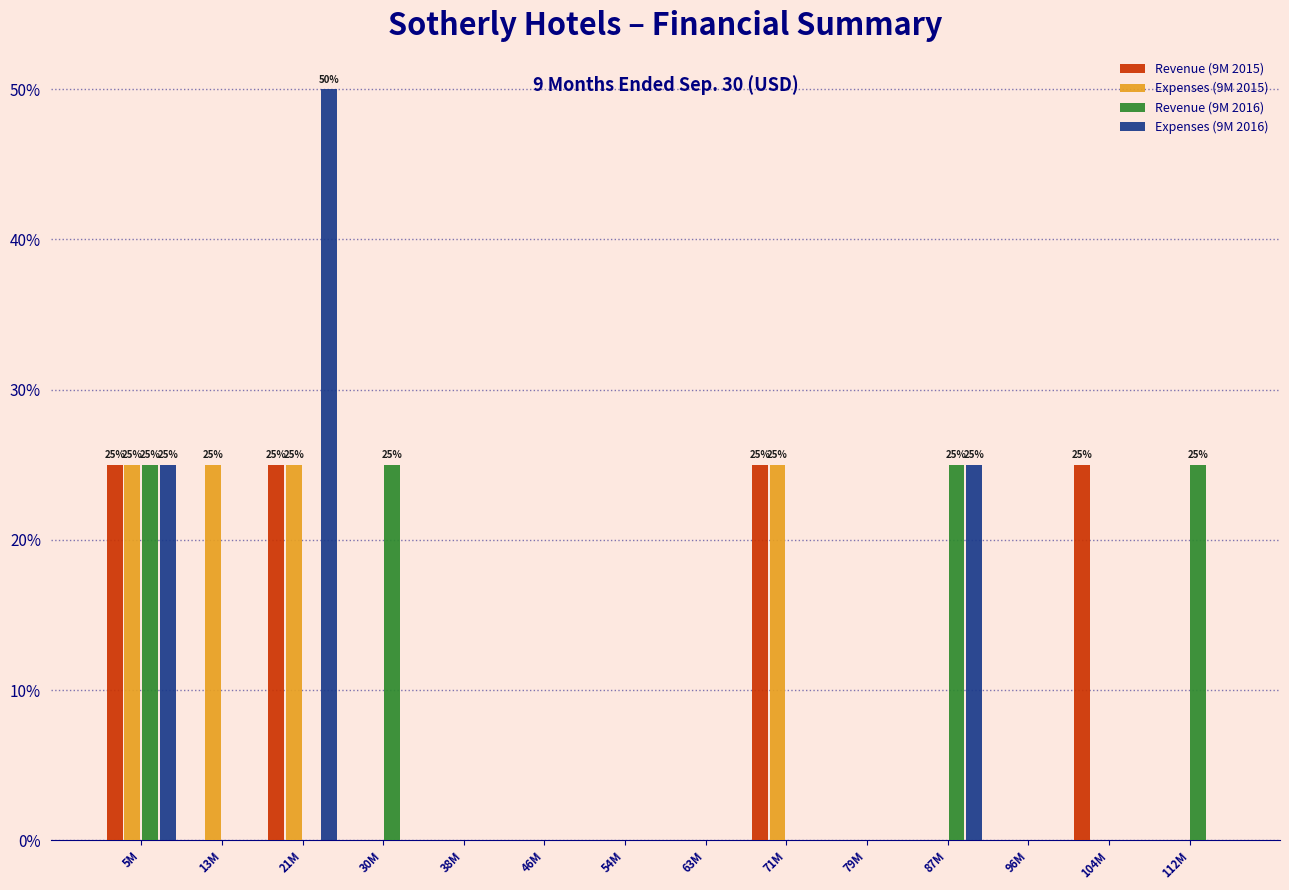

What is the maximum value for Revenue (9M 2016)?

25